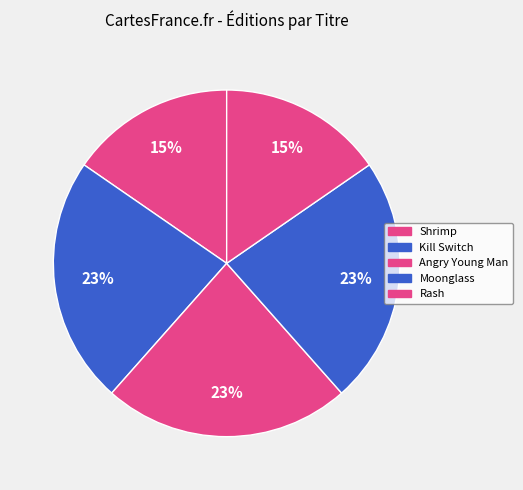

Rank the categories by value from highest to lowest.

Kill Switch, Angry Young Man, Moonglass, Shrimp, Rash